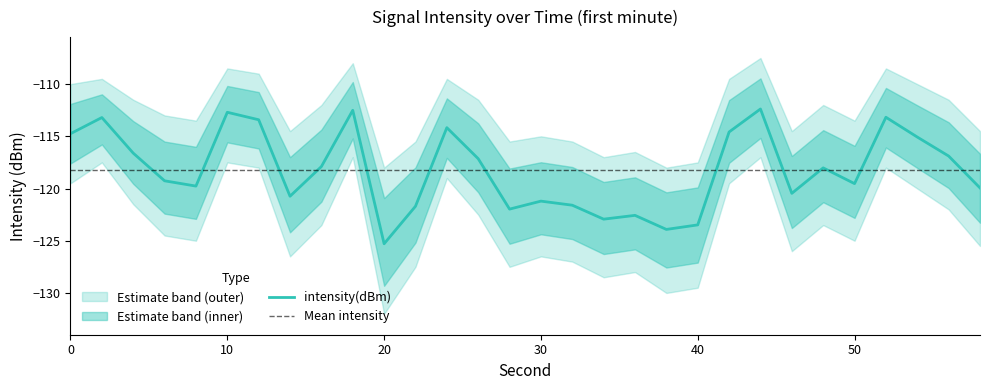

Reading left to right, list all the values displayed in this chart.

intensity(dBm): 0=-114.7	2=-113.2	4=-116.6	6=-119.3	8=-119.8	10=-112.7	12=-113.4	14=-120.7	16=-117.9	18=-112.5	20=-125.3	22=-121.7	24=-114.2	26=-117.1	28=-122.0	30=-121.2	32=-121.6	34=-122.9	36=-122.6	38=-123.9	40=-123.5	42=-114.6	44=-112.4	46=-120.5	48=-118.0	50=-119.5	52=-113.2	54=-115.1	56=-116.9	58=-119.9
upper_band: 0=-110.0	2=-109.5	4=-111.5	6=-113.0	8=-113.5	10=-108.5	12=-109.0	14=-114.5	16=-112.0	18=-108.0	20=-118.0	22=-115.5	24=-109.5	26=-111.5	28=-115.5	30=-115.0	32=-115.5	34=-117.0	36=-116.5	38=-118.0	40=-117.5	42=-109.5	44=-107.5	46=-114.5	48=-112.0	50=-113.5	52=-108.5	54=-110.0	56=-111.5	58=-114.5
lower_band: 0=-119.5	2=-117.5	4=-121.5	6=-124.5	8=-125.0	10=-117.5	12=-118.0	14=-126.5	16=-123.5	18=-117.0	20=-132.0	22=-127.5	24=-119.0	26=-122.5	28=-127.5	30=-126.5	32=-127.0	34=-128.5	36=-128.0	38=-130.0	40=-129.5	42=-119.5	44=-117.0	46=-126.0	48=-123.5	50=-125.0	52=-118.0	54=-120.0	56=-122.0	58=-125.5